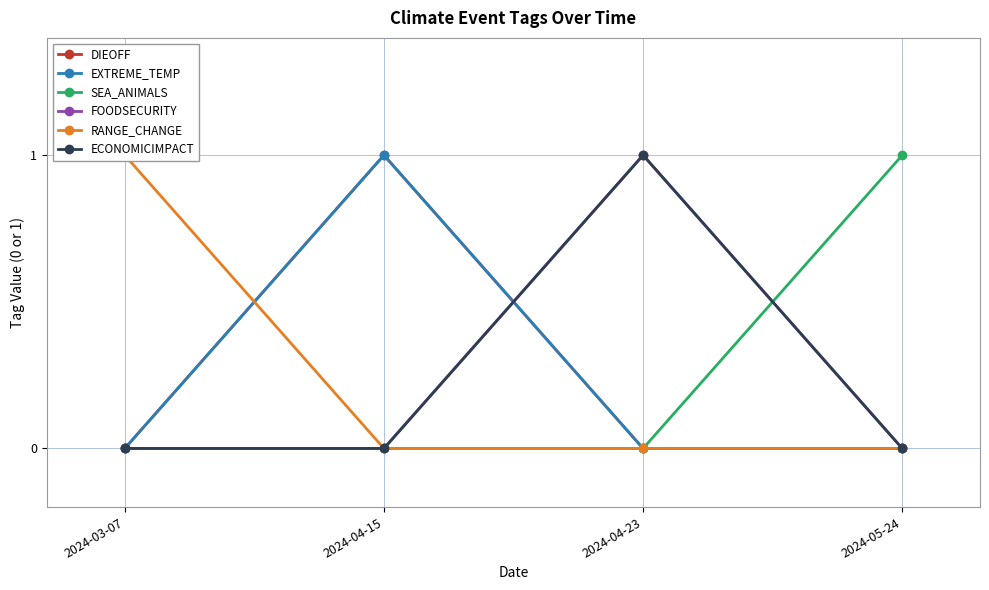

After their last crossing, which series has the higher values: RANGE_CHANGE or DIEOFF?

DIEOFF